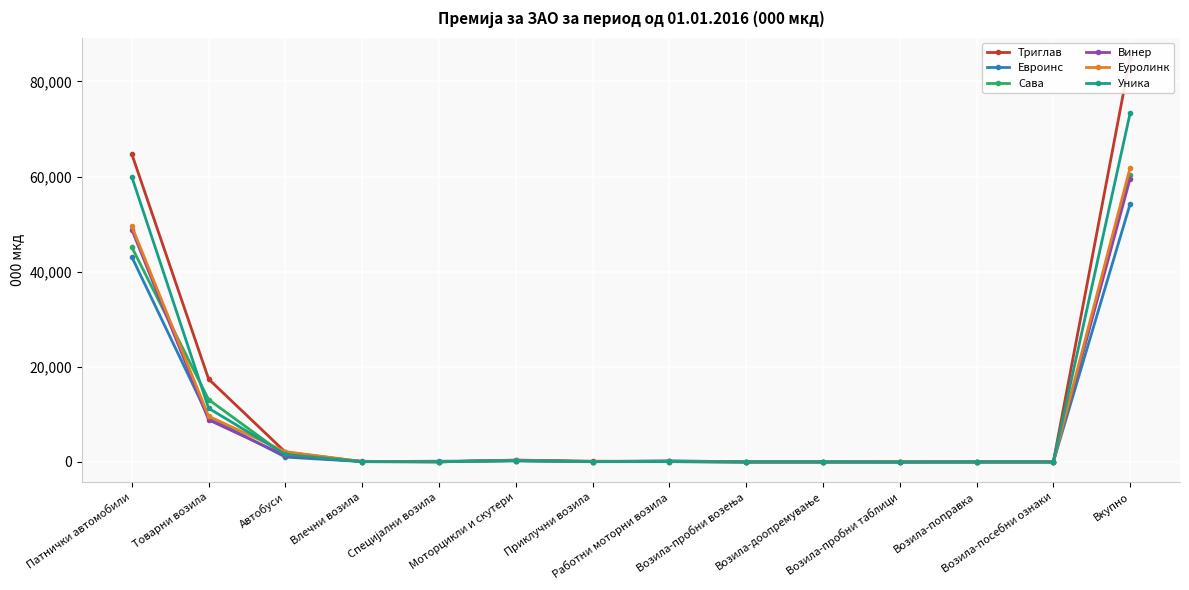

At which label does Винер reach its minimum?

Возила-пробни возења